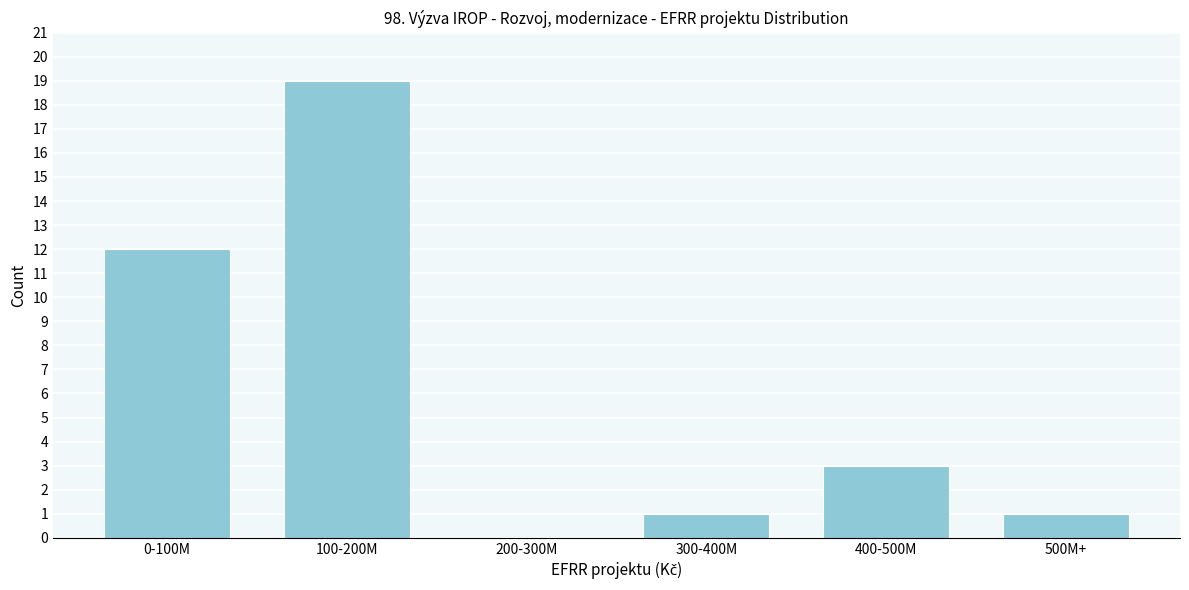

Reading left to right, transcribe all the data shown in this chart.

0-100M=12	100-200M=19	200-300M=0	300-400M=1	400-500M=3	500M+=1